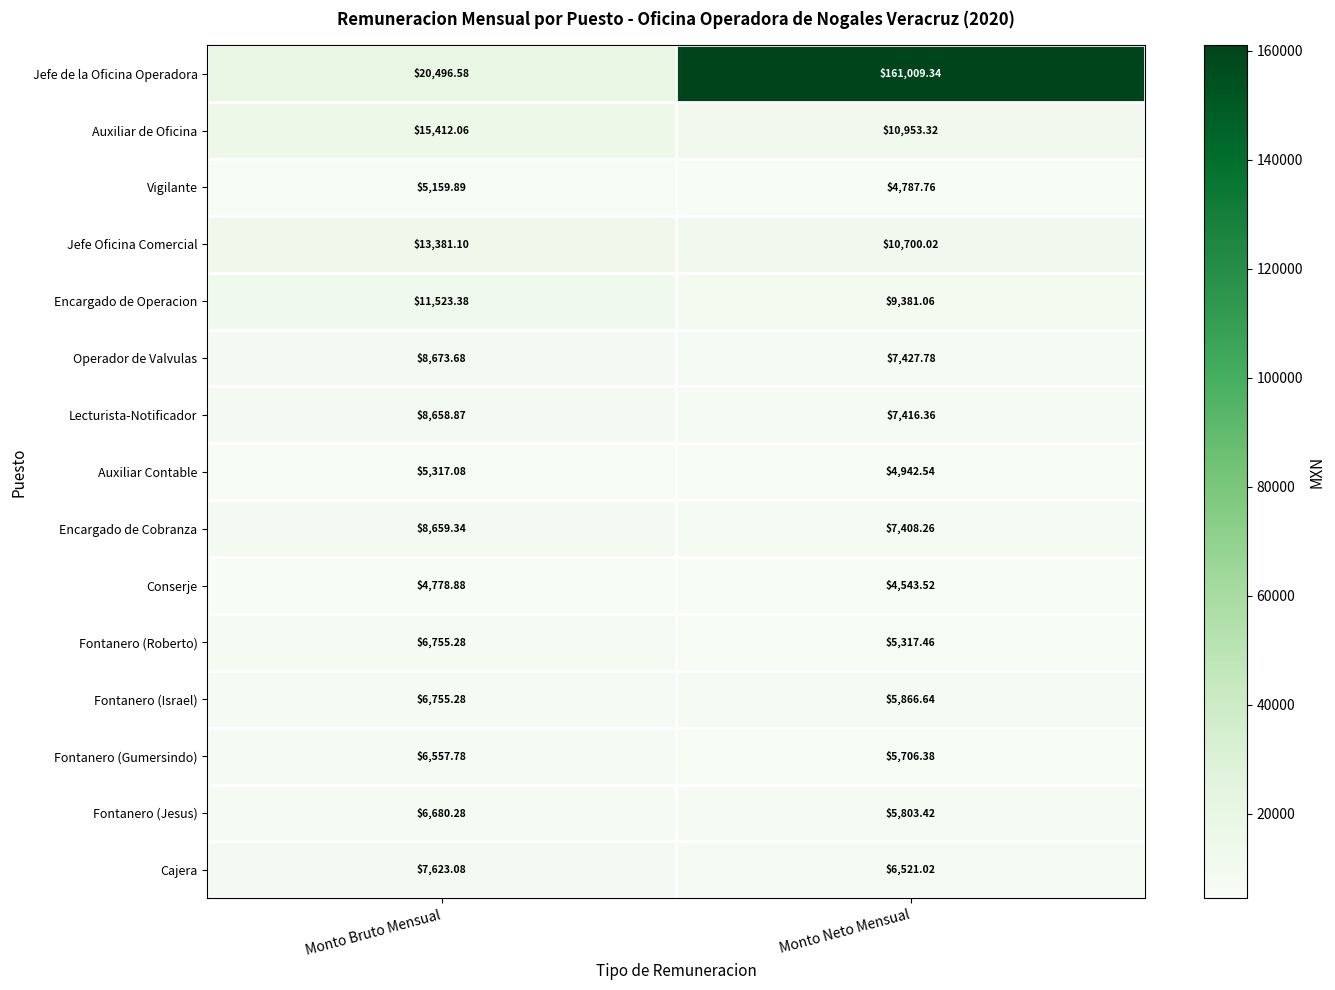

Rank the categories by Fontanero (Israel) value from lowest to highest.

Monto Neto Mensual, Monto Bruto Mensual